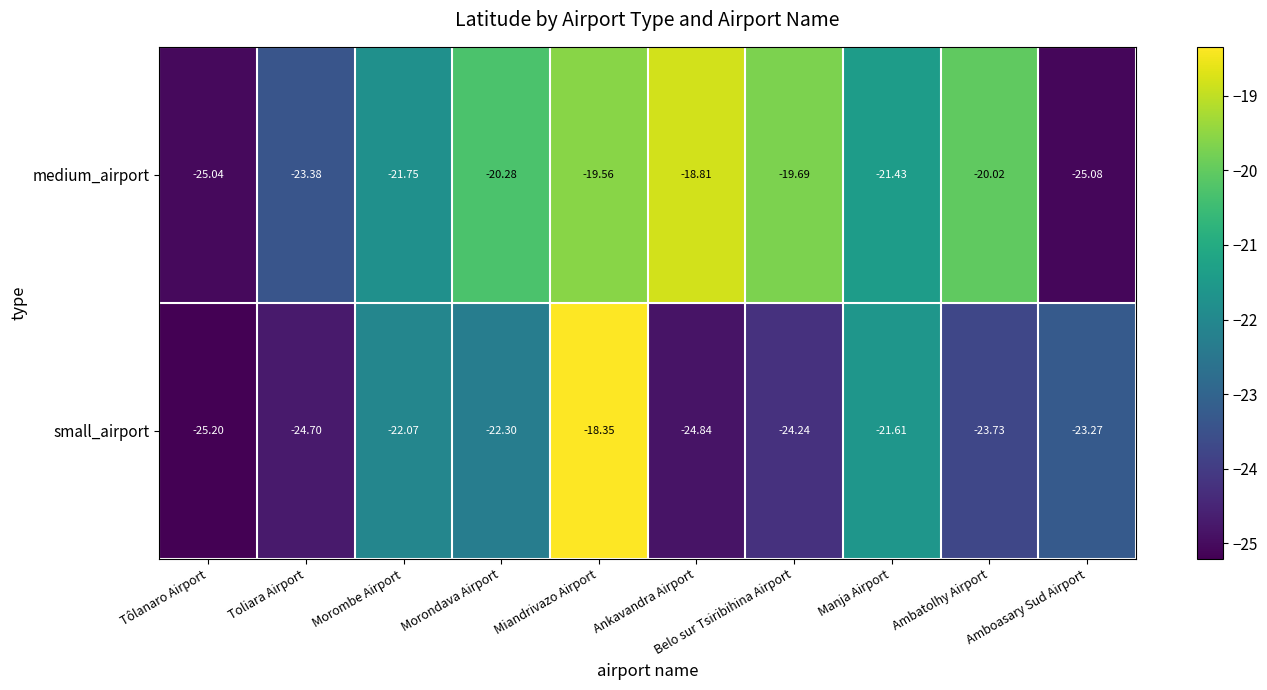

List the series in order of their overall mean, lowest first.

small_airport, medium_airport